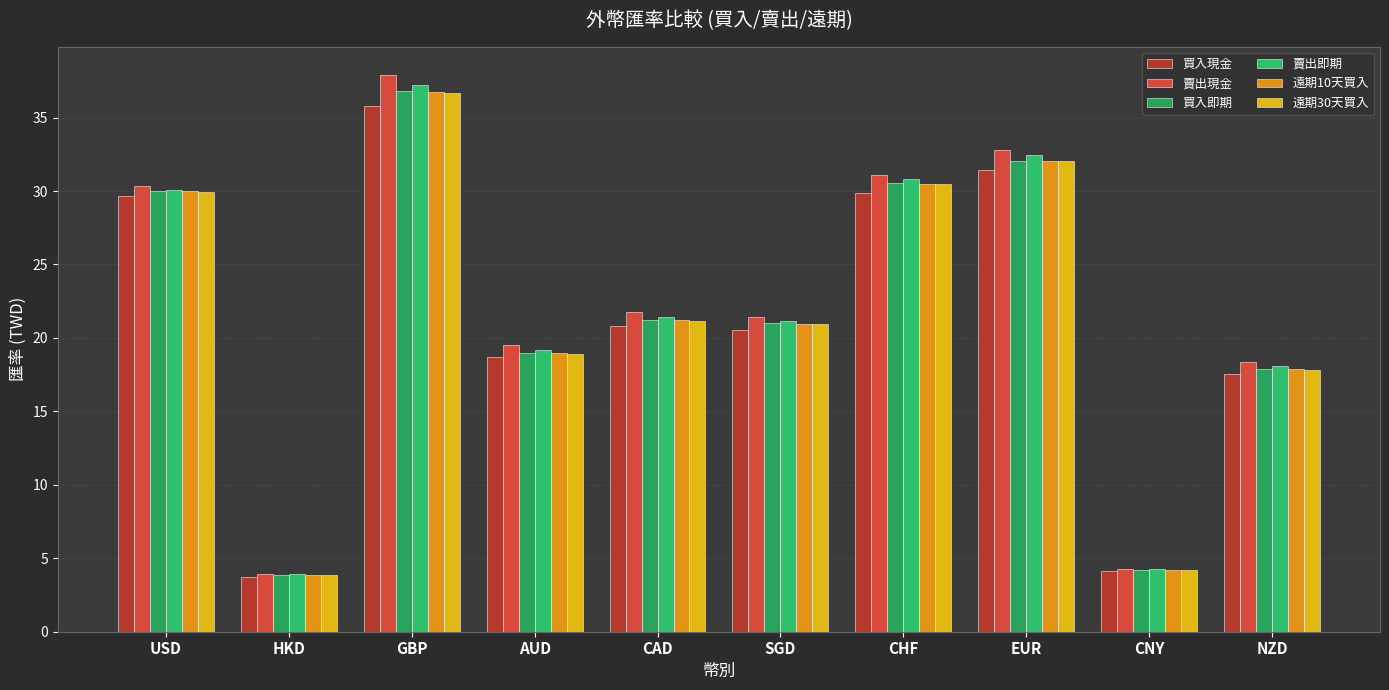

What is the sum of the 遠期10天買入 values at CAD and NZD?

39.1